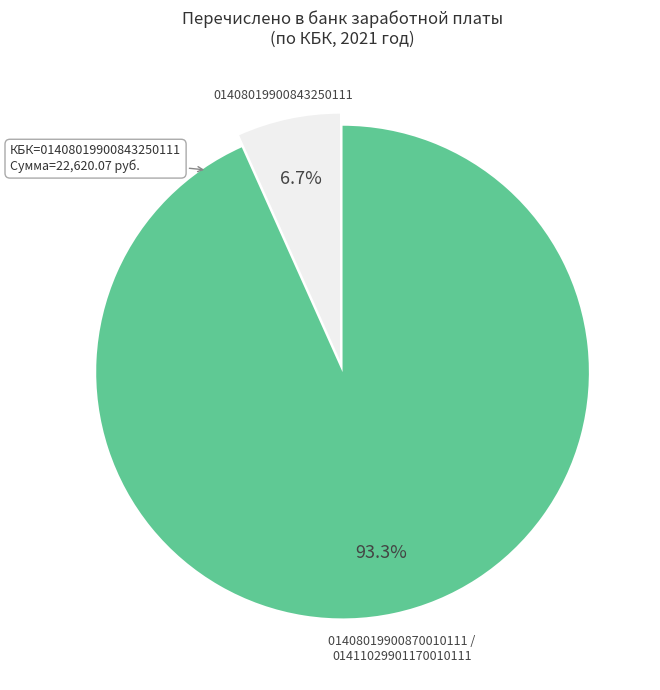

How many segments does this pie chart have?

2